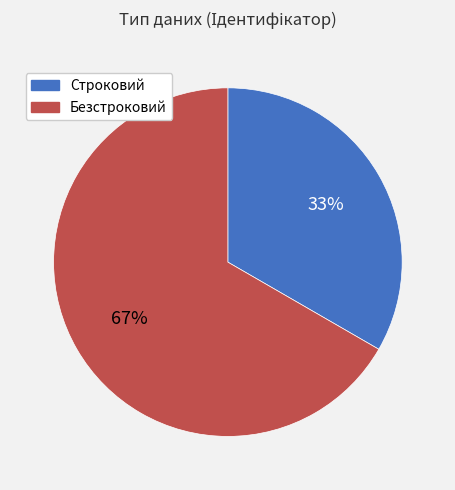

What percentage is the Строковий slice, to the nearest percent?

33%